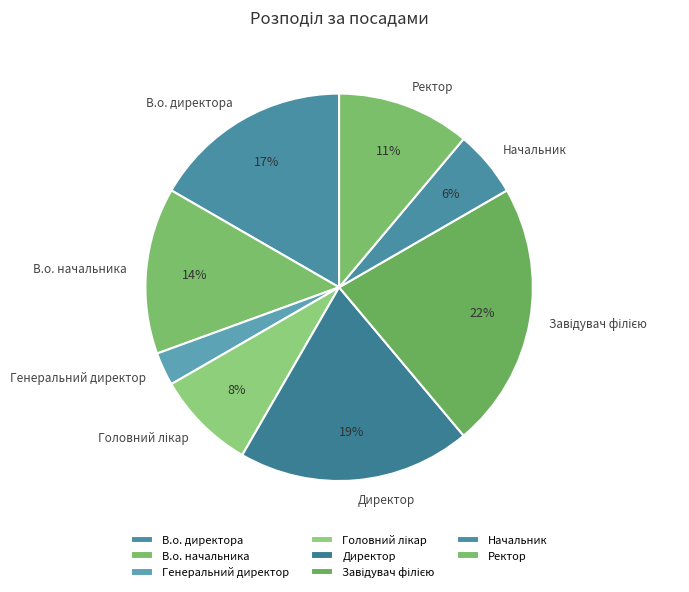

To the nearest percent, what is the difference between the В.о. директора and Генеральний директор slice percentages?

14%